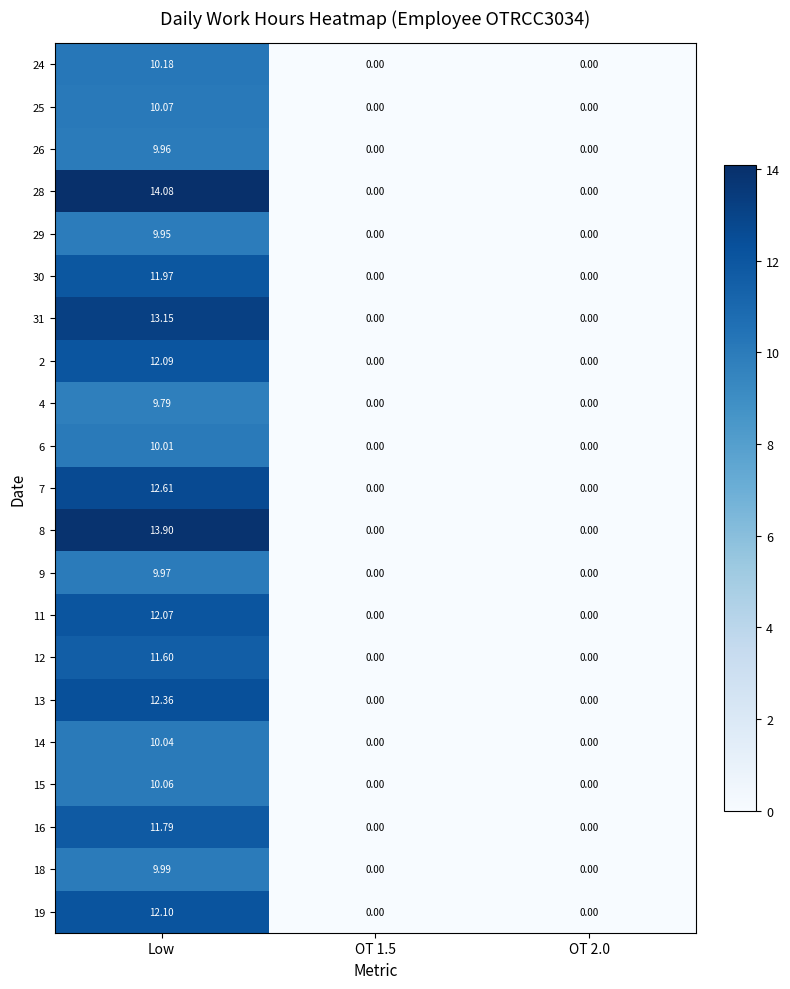

At which label does 16 reach its peak?

Low